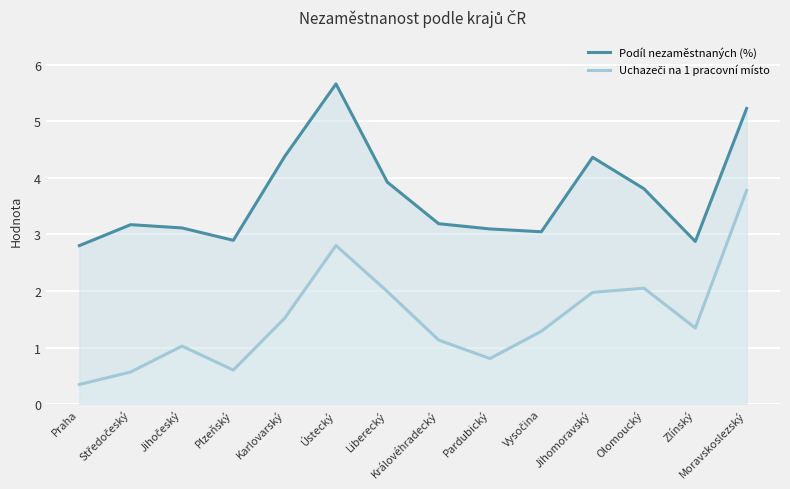

At which label does Podíl nezaměstnaných (%) first exceed 3?

Středočeský